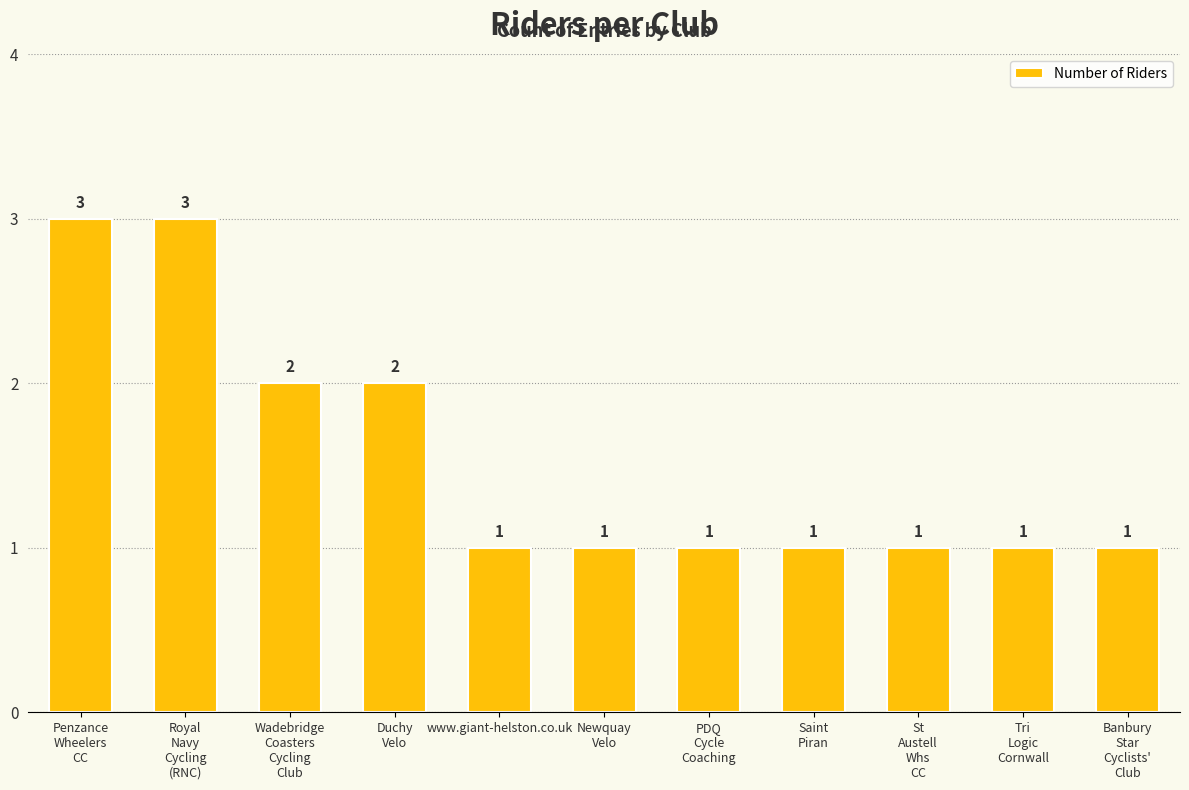

What is the average value?

2